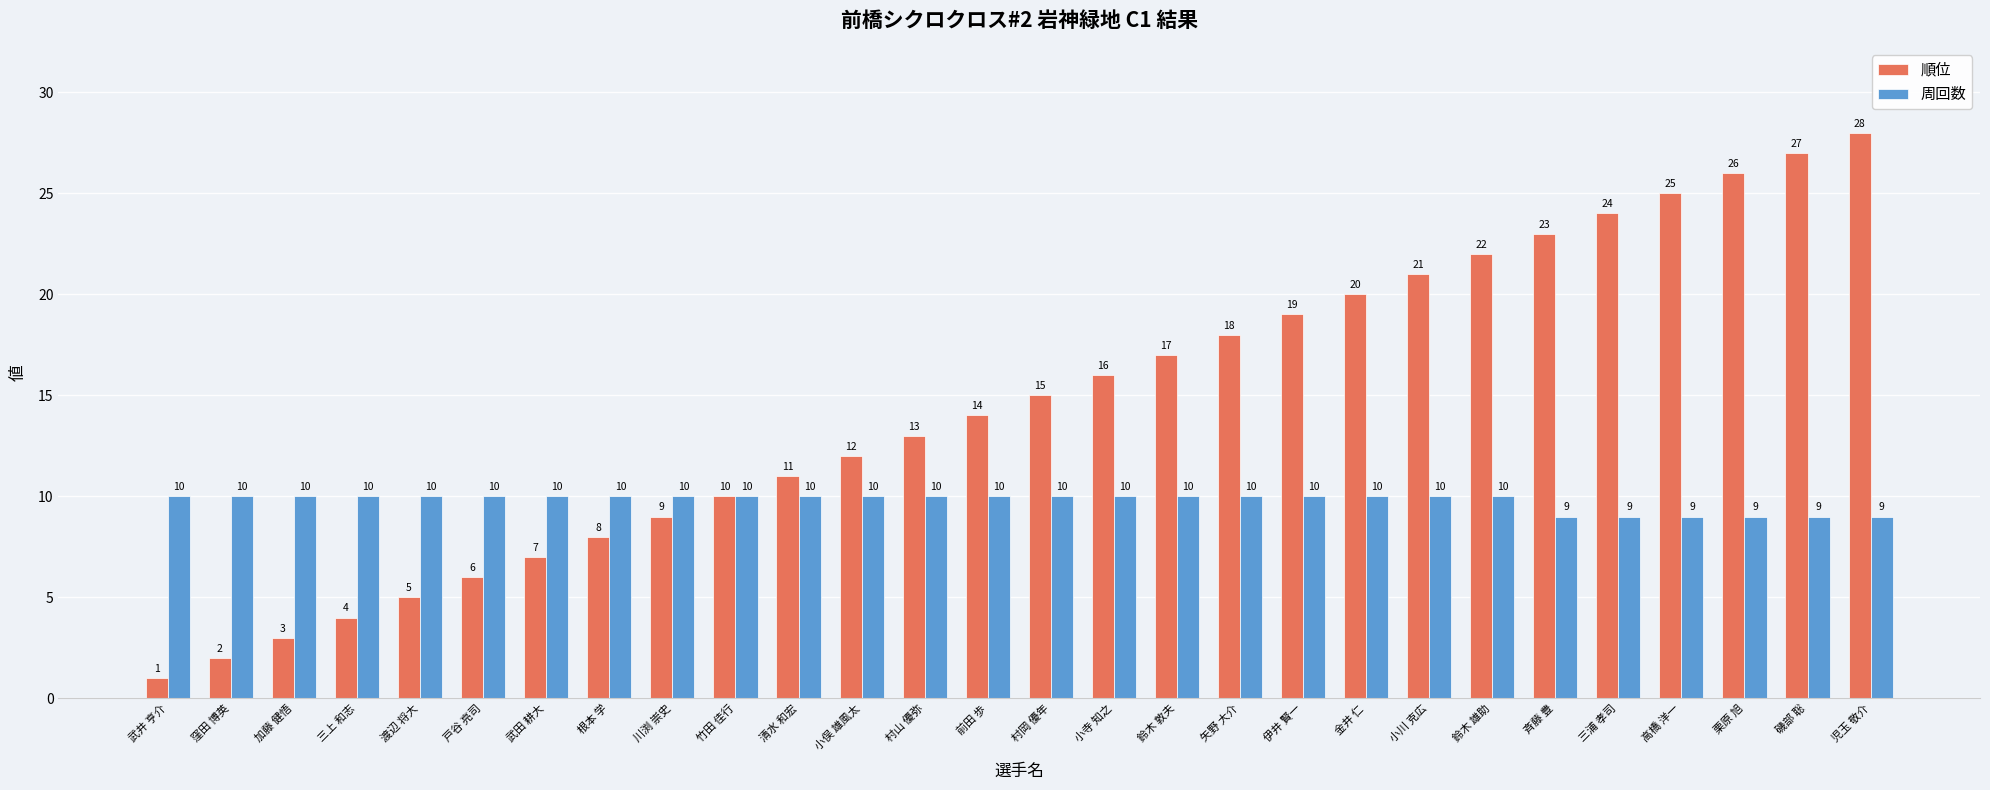

Which series changed the most between 戸谷 亮司 and 磯部 聡?

順位